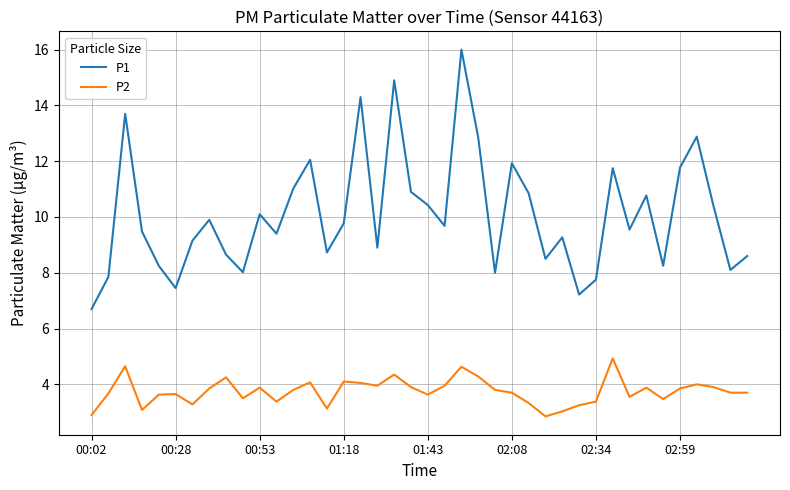

What is the greatest value displayed?

16.0